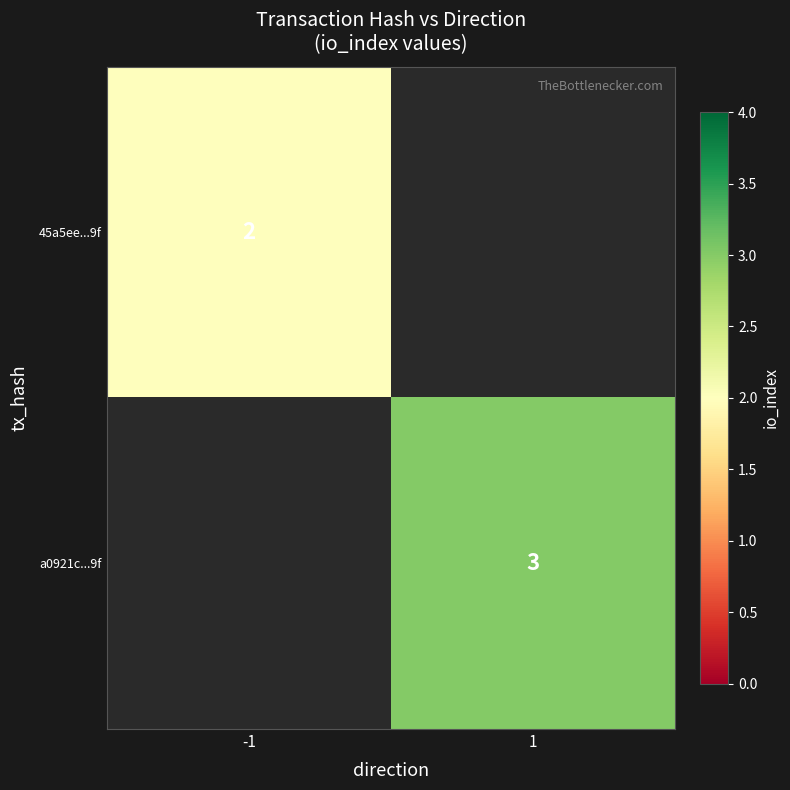

Is the value of 45a5ee...9f at -1 greater than the value of a0921c...9f at 1?

No